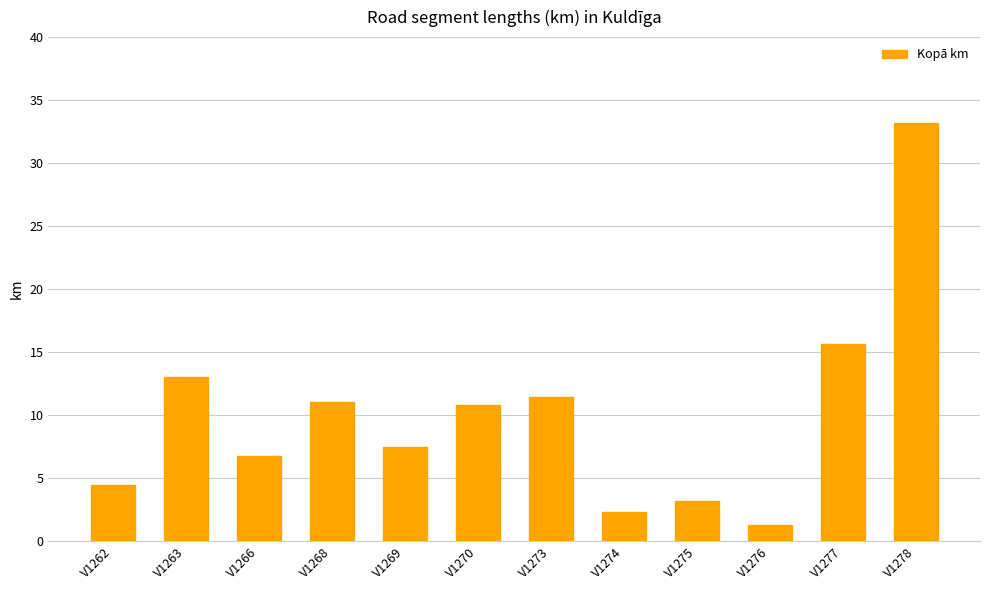

The chart shows a value of 15.6 at V1277. True or false?

True